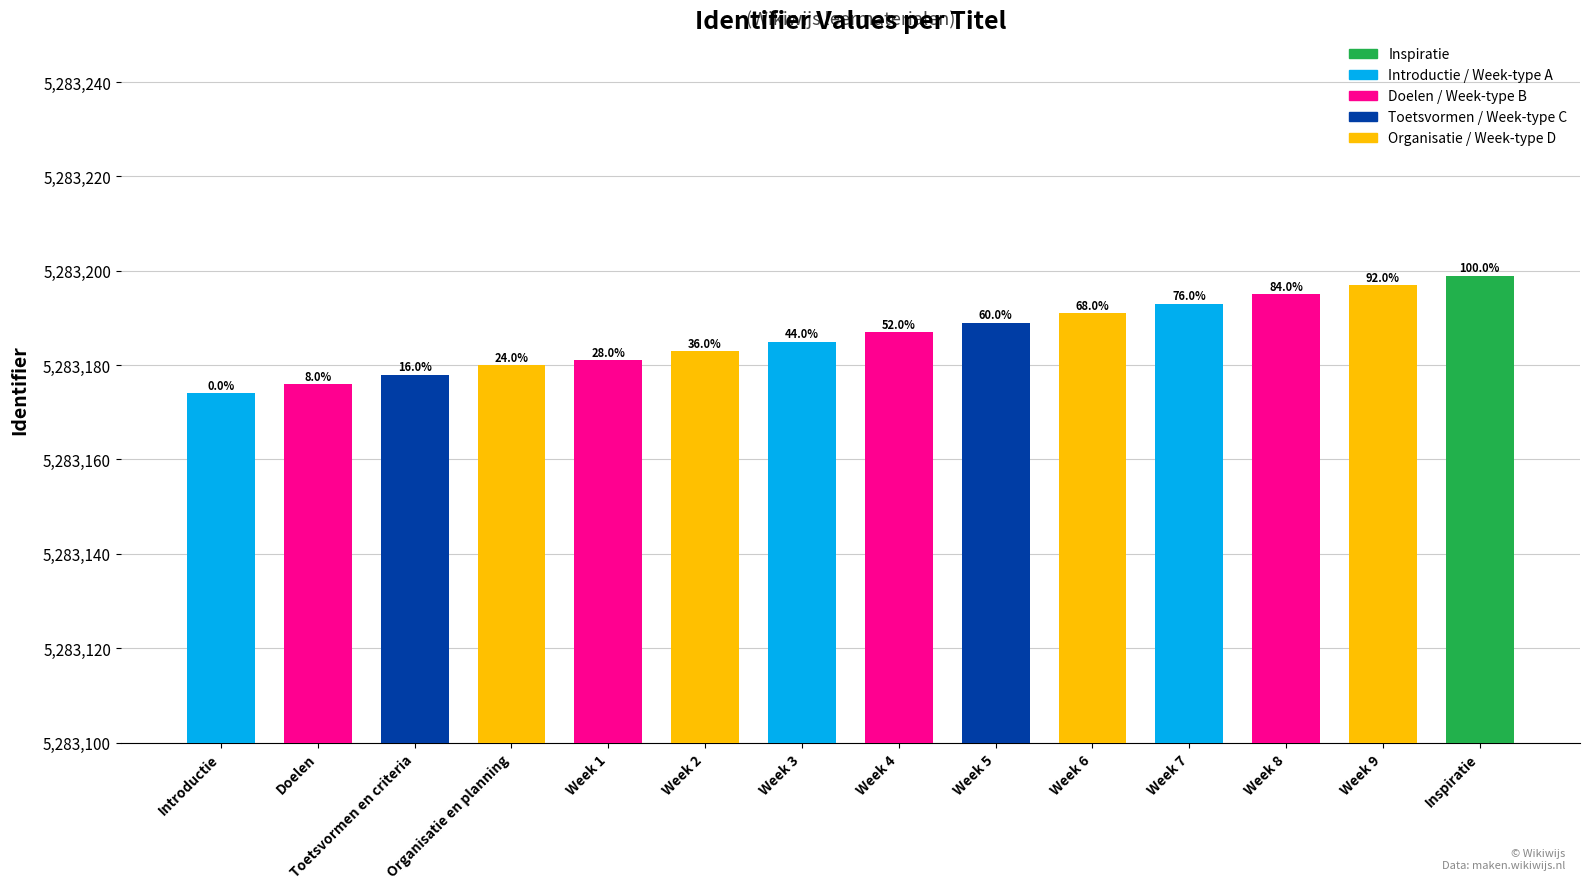

Reading left to right, what are all the values shown in this chart?

5283174	5283176	5283178	5283180	5283181	5283183	5283185	5283187	5283189	5283191	5283193	5283195	5283197	5283199